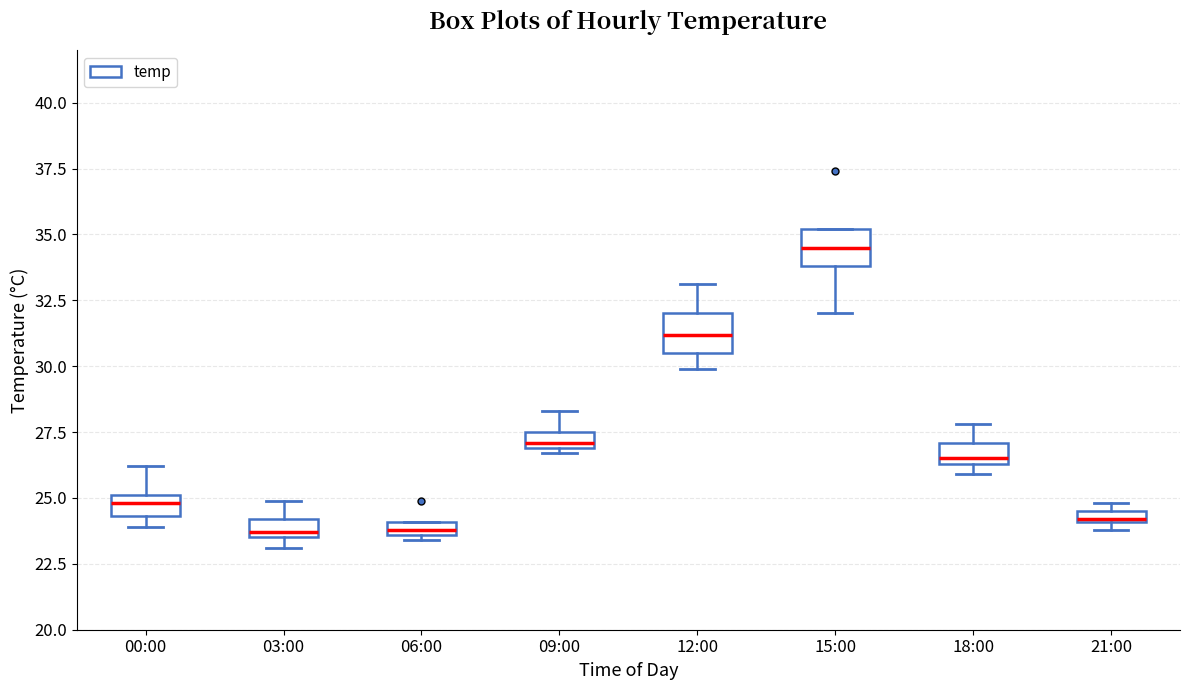

Where is the upper edge of the box for 00:00 on the y-axis? The values are not printed on the chart, so give them approximately, as read against the axis.

25.0